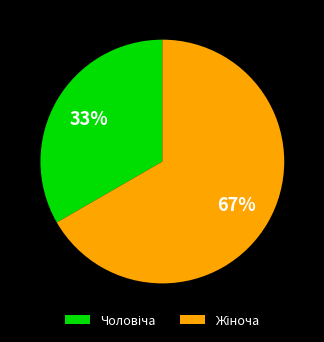

To the nearest percent, what is the average slice percentage?

50%